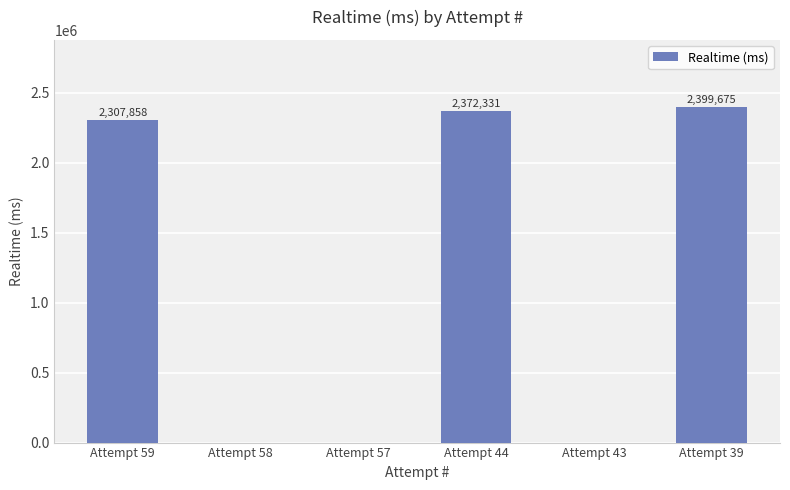

True or false: the data shows 0 at Attempt 58.

True